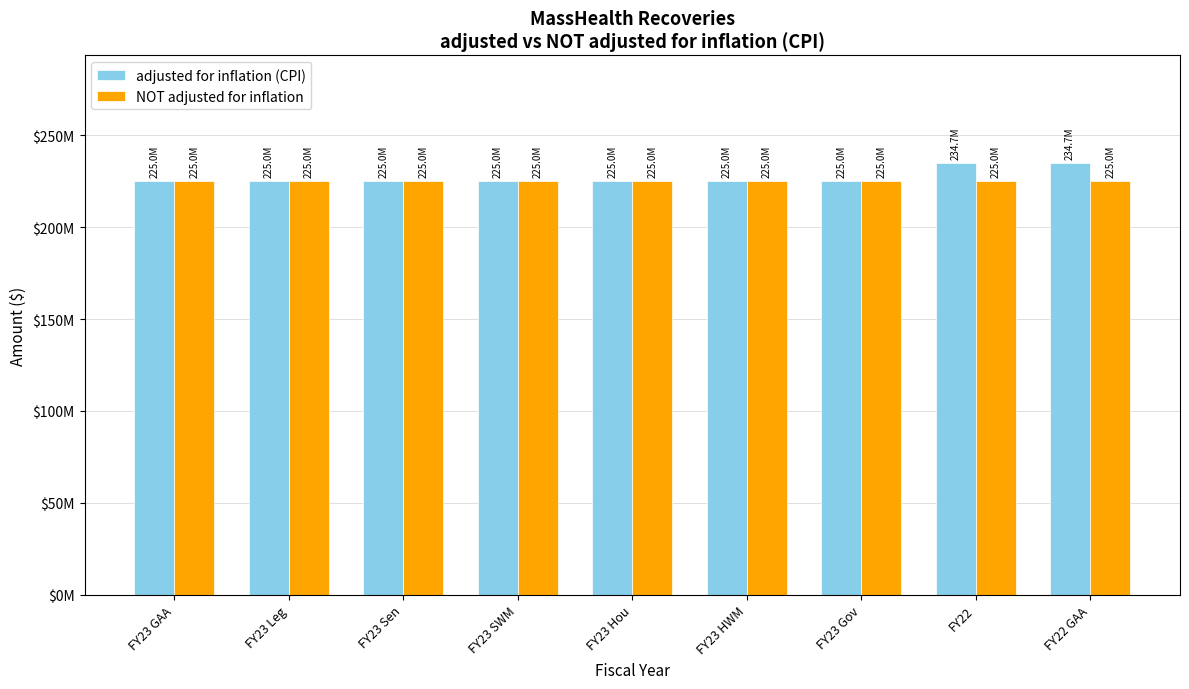

The value of NOT adjusted for inflation at FY23 SWM is 225000000. True or false?

True